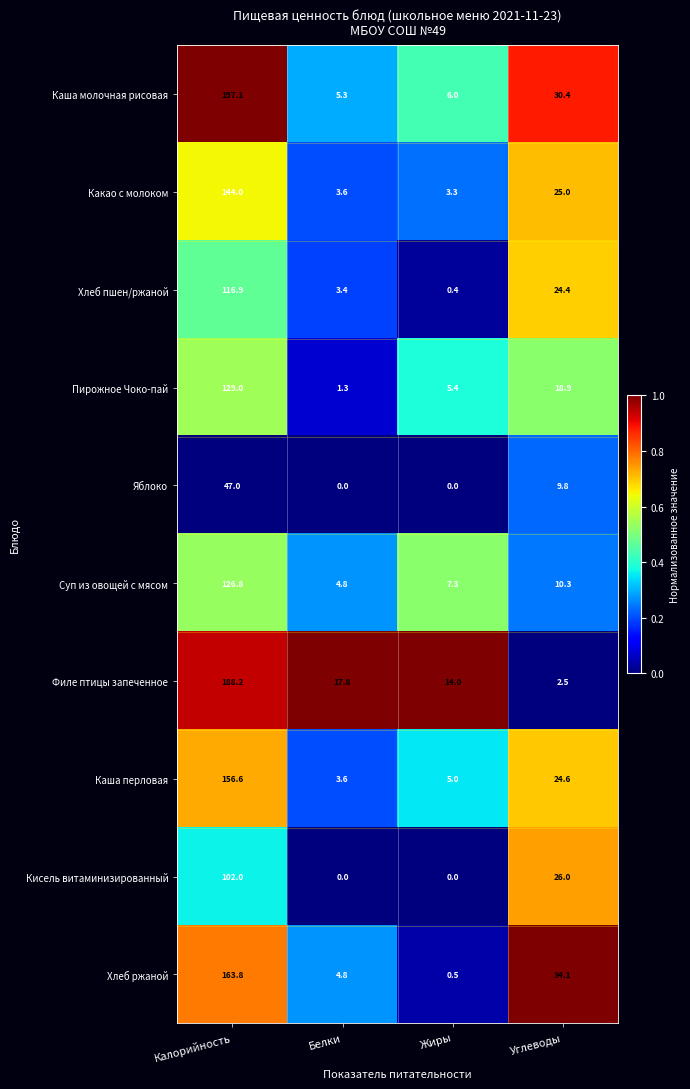

Is the value of Кисель витаминизированный at Жиры greater than the value of Филе птицы запеченное at Белки?

No